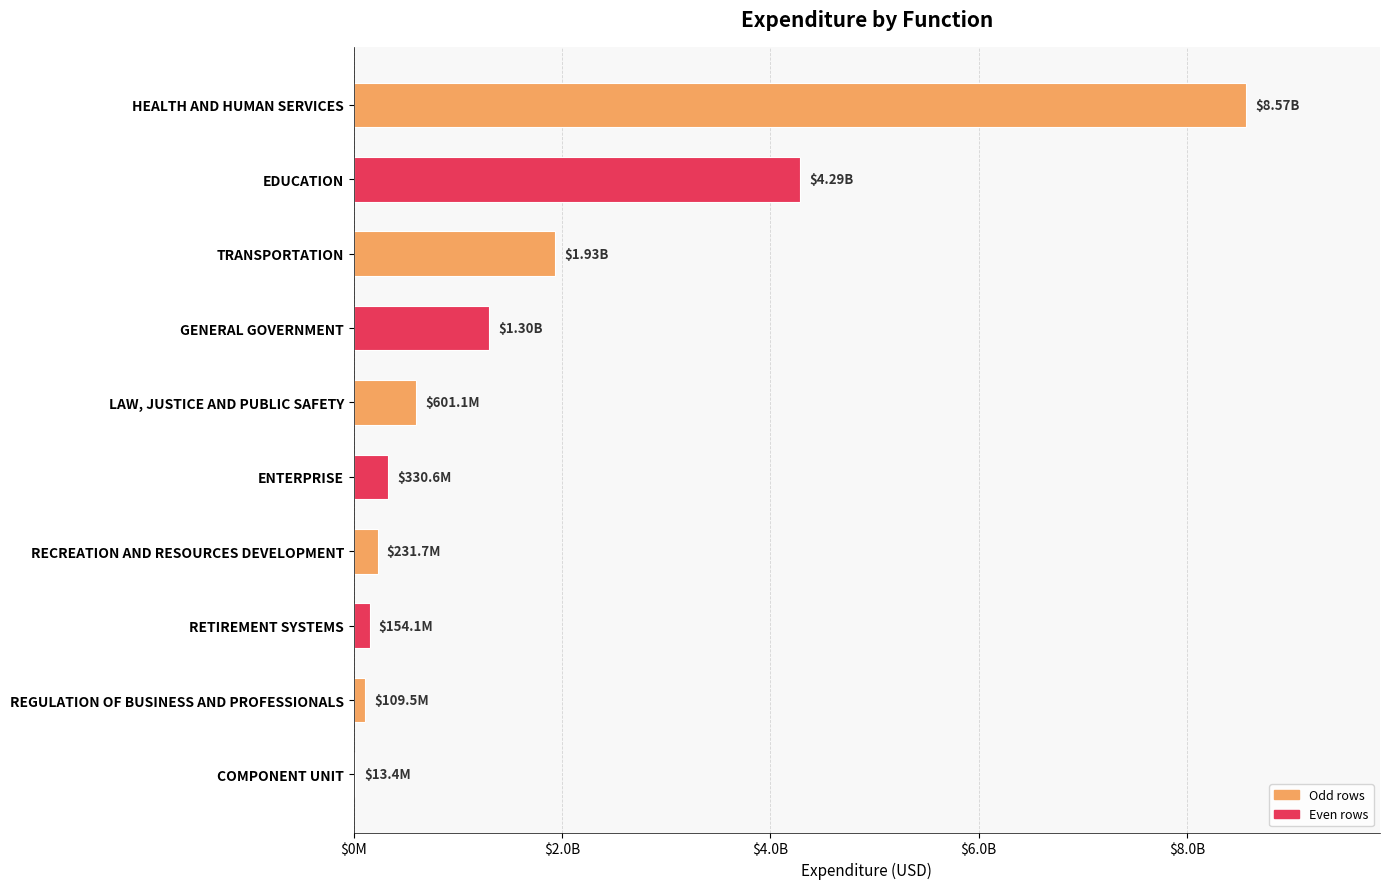

Are the bars horizontal?

Yes